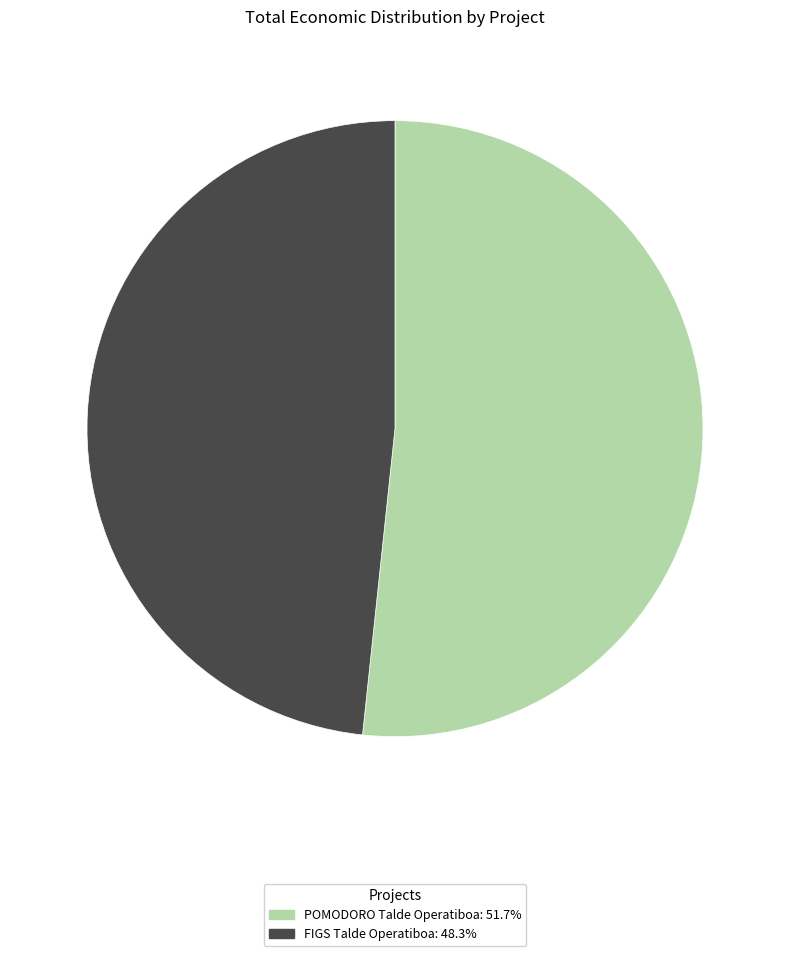

What is the majority slice?

POMODORO Talde Operatiboa